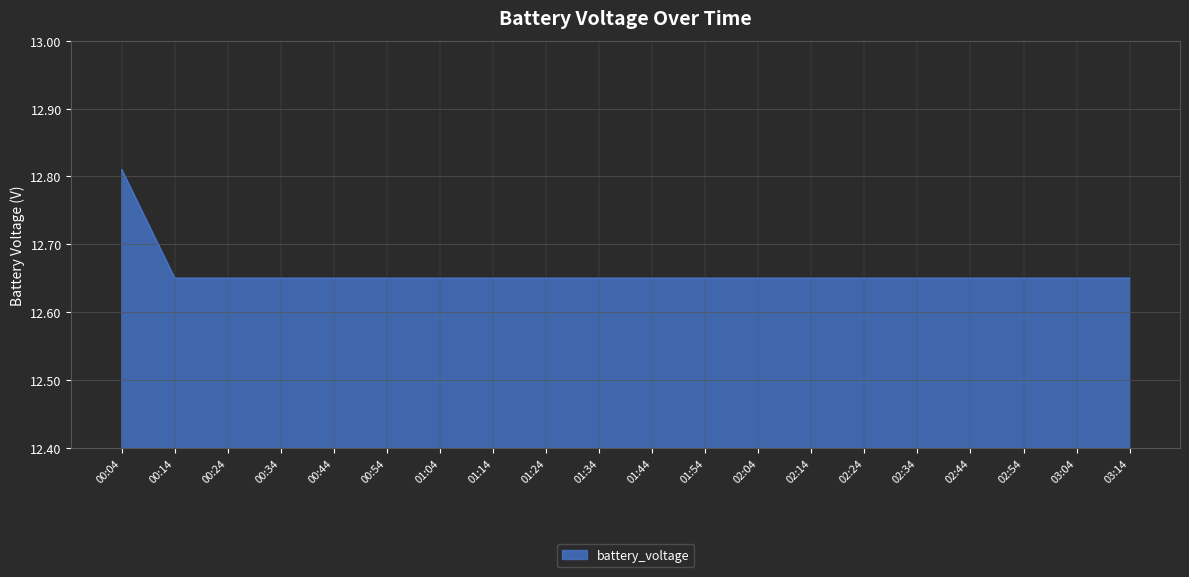

Is it true that the value at 00:24 is 3.4?

False